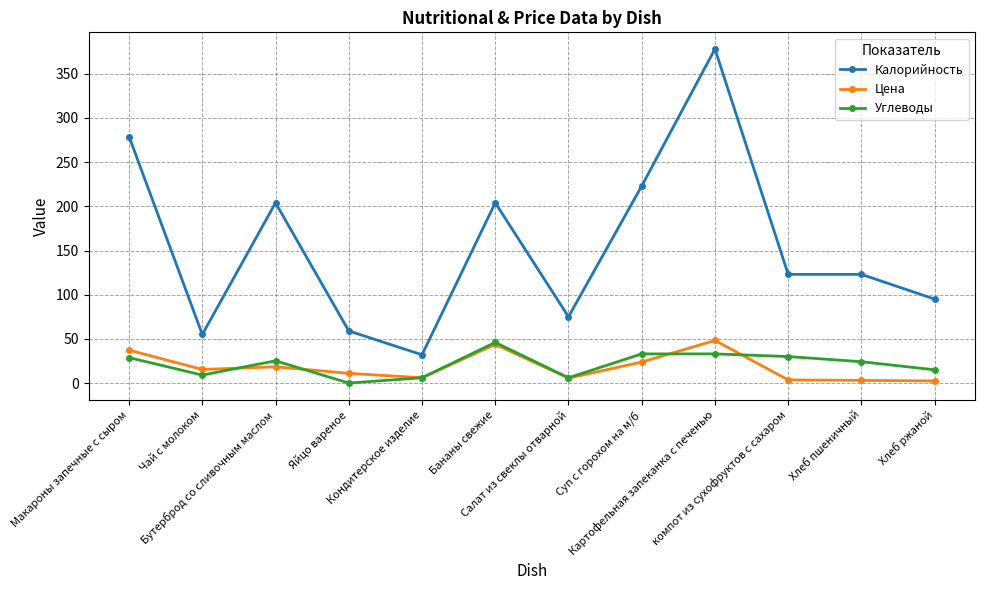

At which category is the sum across all series the highest?

Картофельная запеканка с печенью